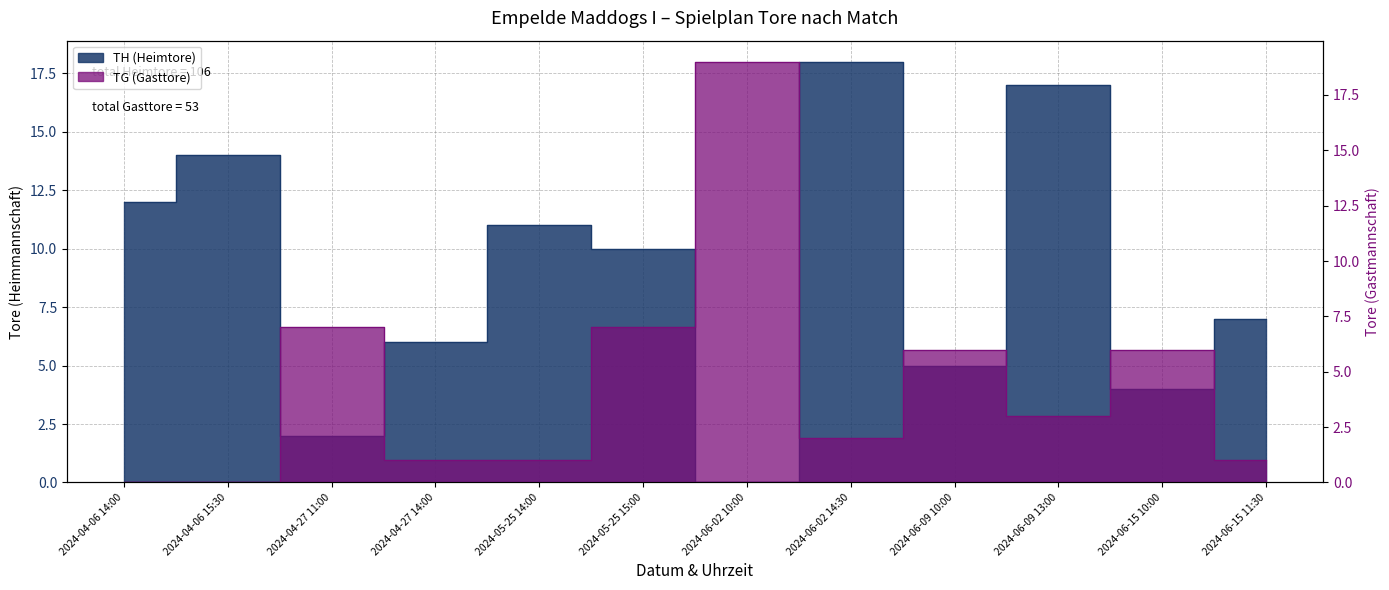

At which category does TH (Heimtore) reach its first local peak?

2024-04-06 15:30